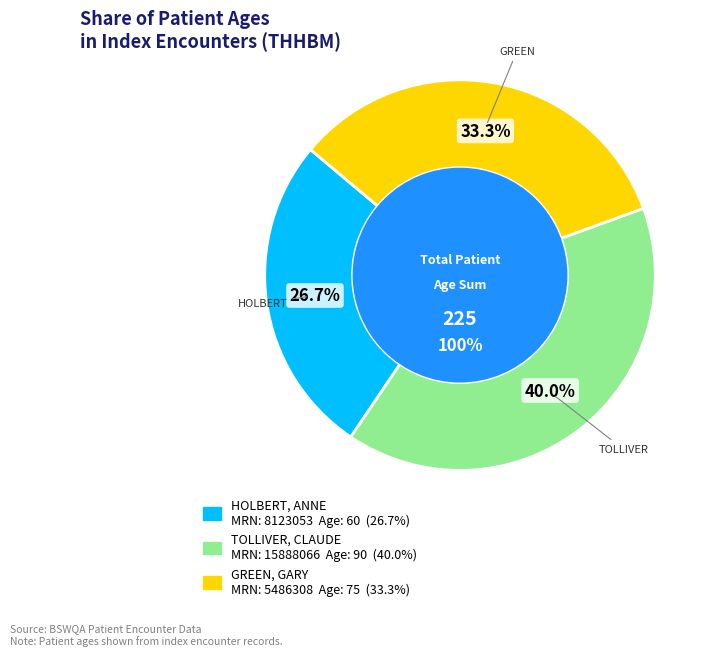

Does any single category account for the majority?

No